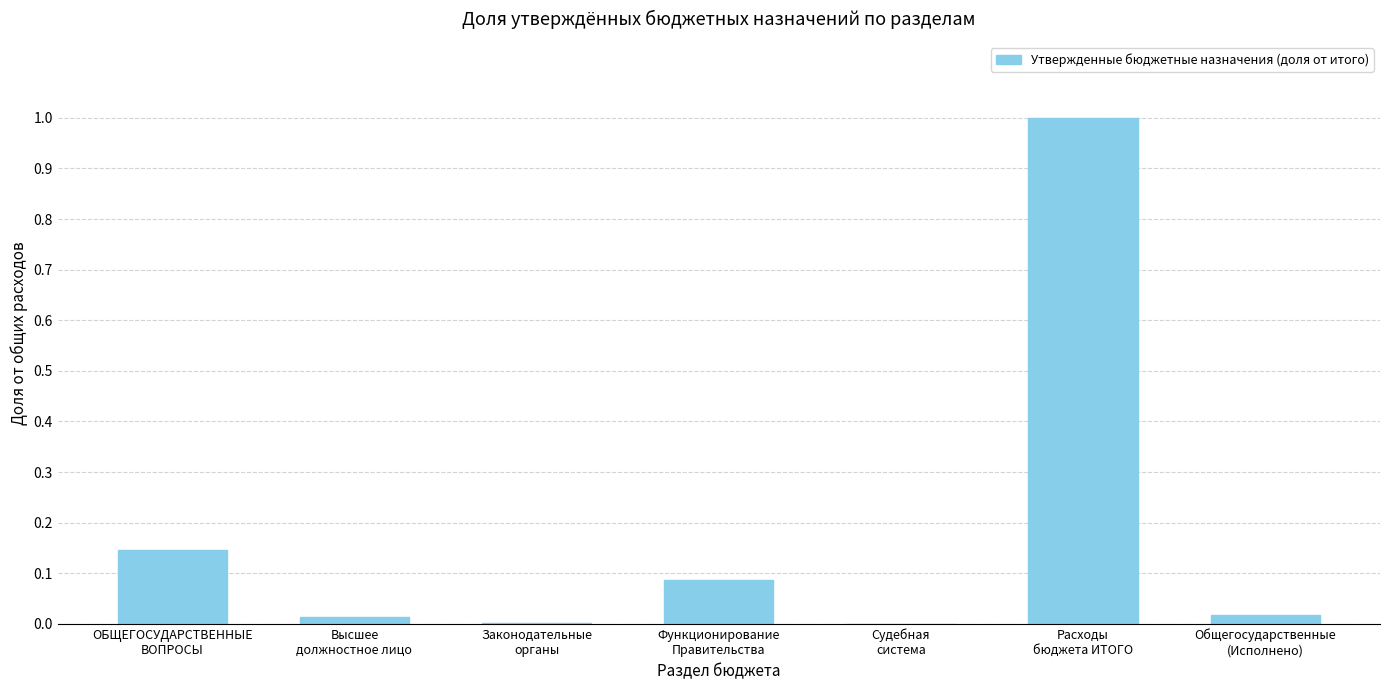

What is the maximum value shown in the chart?

1.0